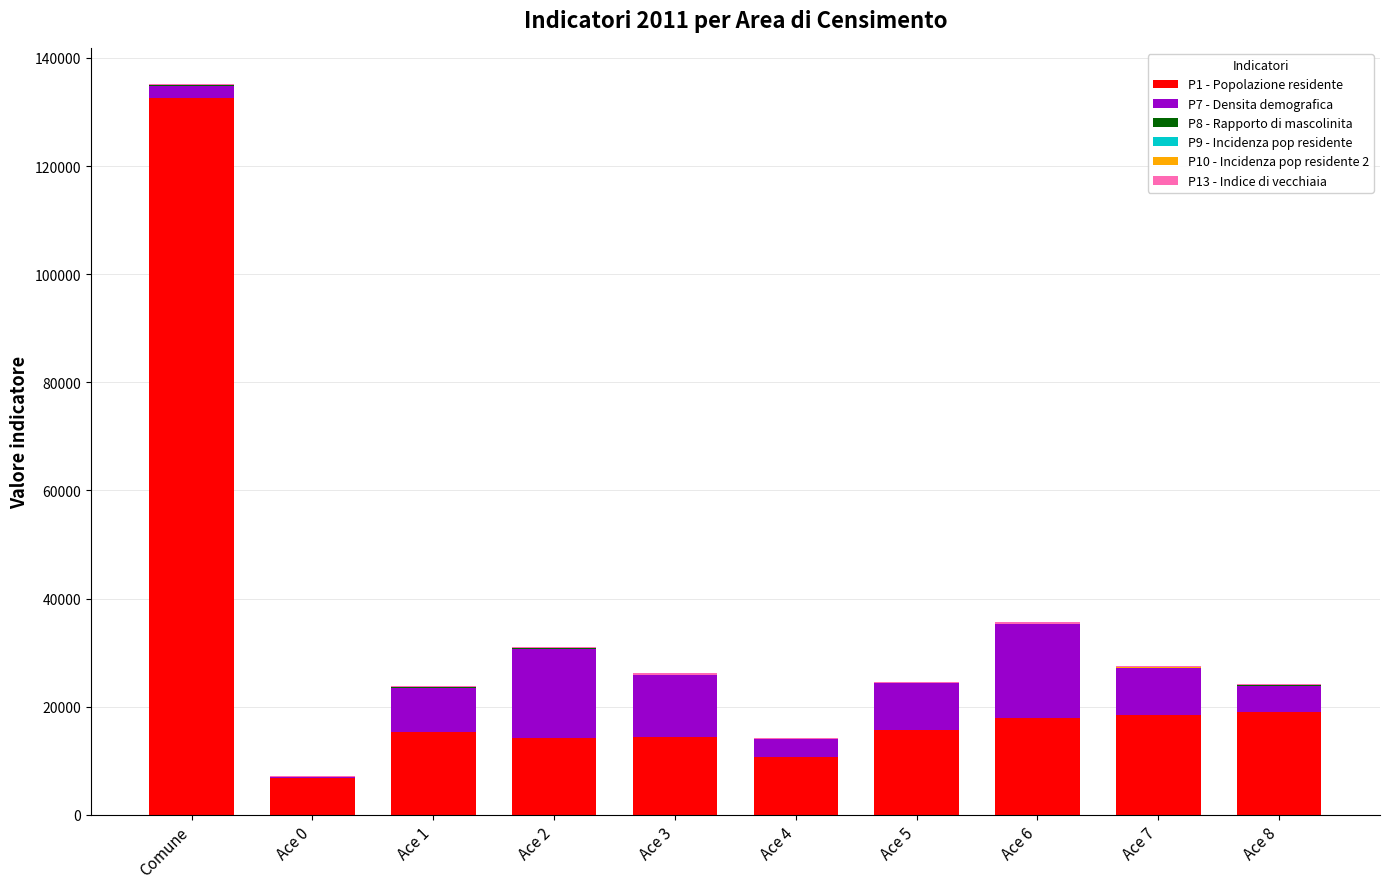

Which category has the highest value in the P1 - Popolazione residente series?

Comune